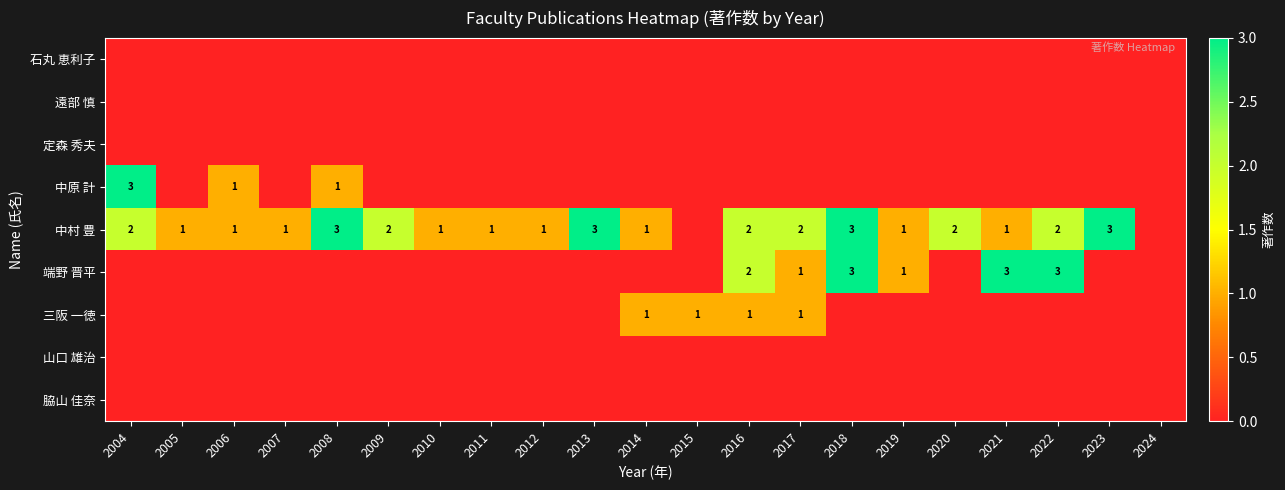

The 中村 豊 series shows 1 at 2023. True or false?

False